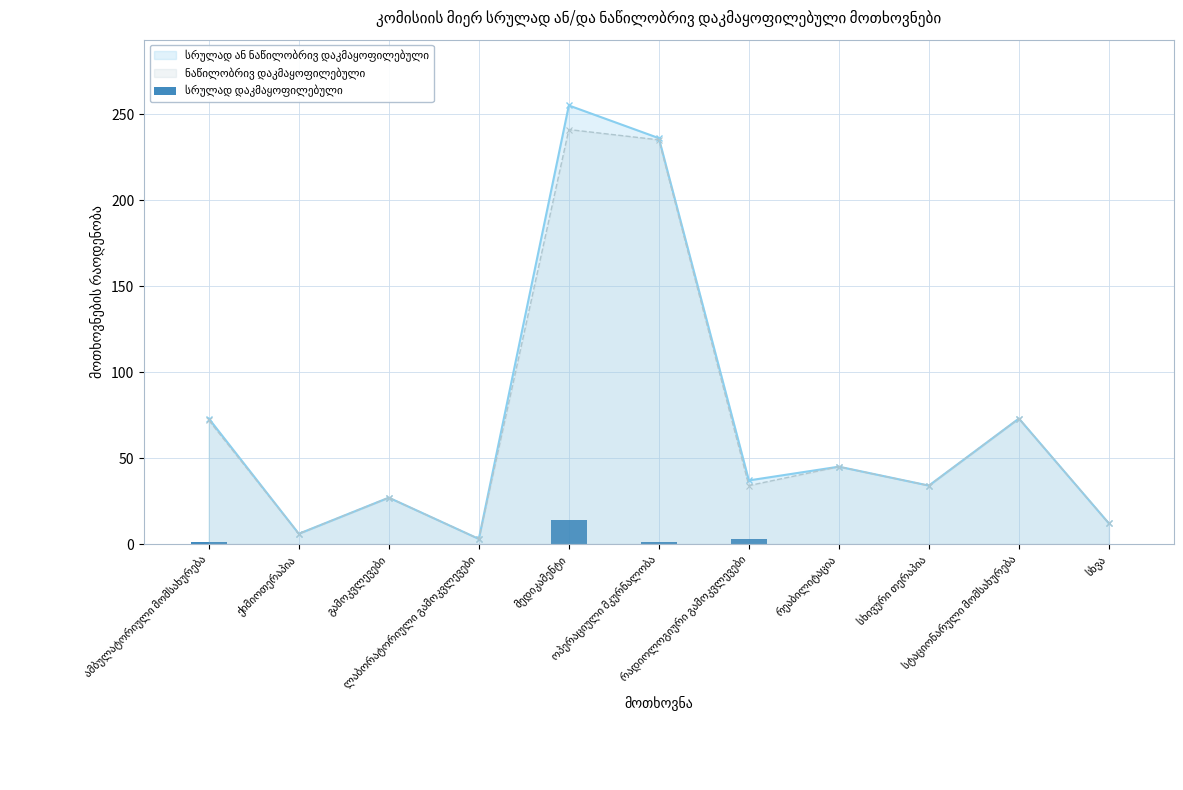

Rank the categories by value from highest to lowest.

მედიკამენტი, რადიოლოგიური გამოკვლევები, ამბულატორიული მომსახურება, ოპერაციული მკურნალობა, ქიმიოთერაპია, გამოკვლევები, ლაბორატორიული გამოკვლევები, რეაბილიტაცია, სხივური თერაპია, სტაციონარული მომსახურება, სხვა